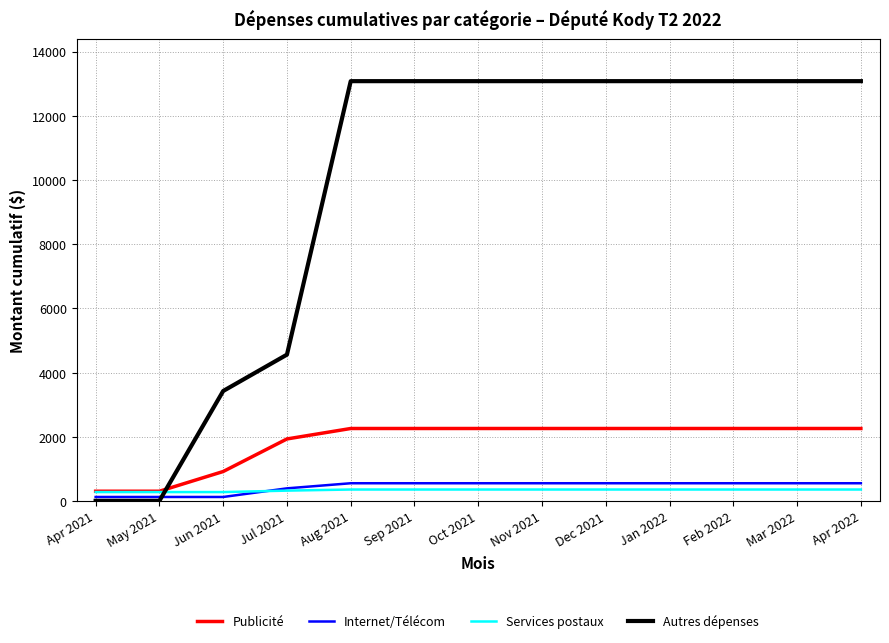

True or false: Publicité and Internet/Télécom intersect in this chart.

False